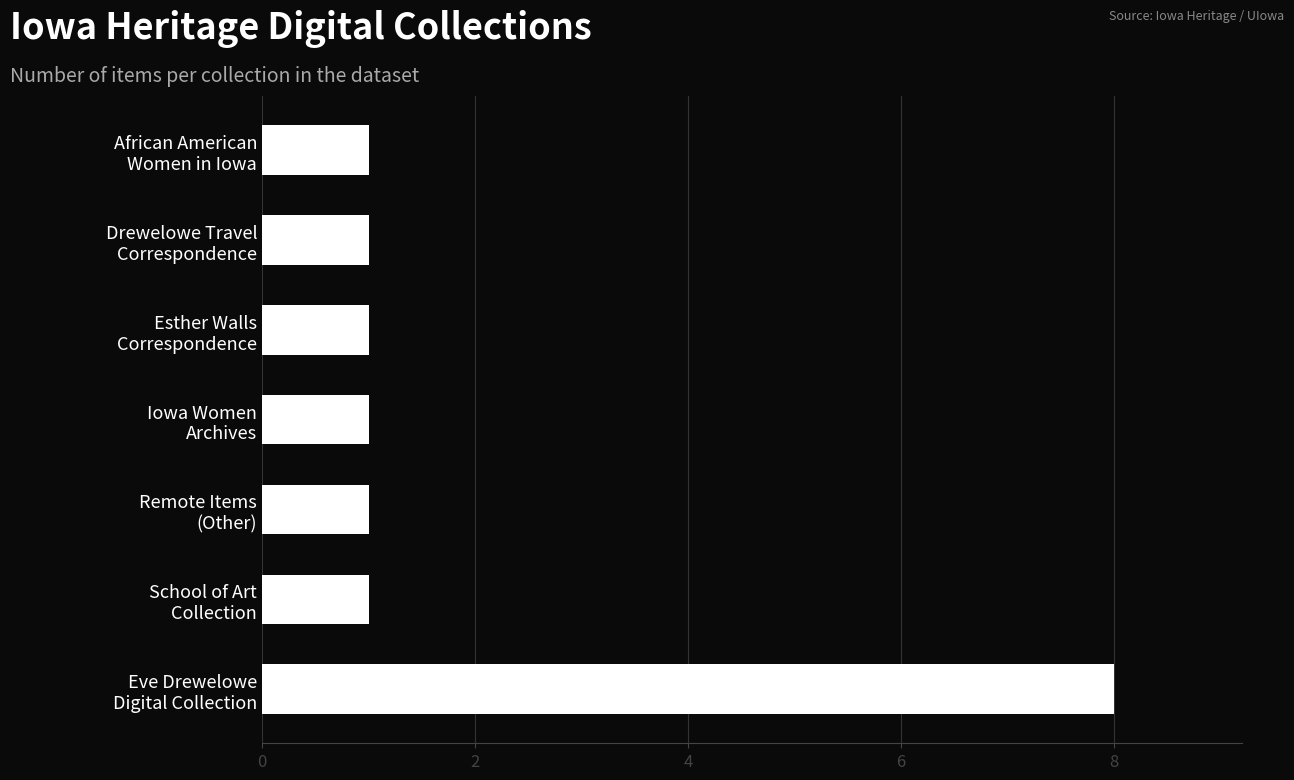

What is the difference between the maximum and second lowest values?

7